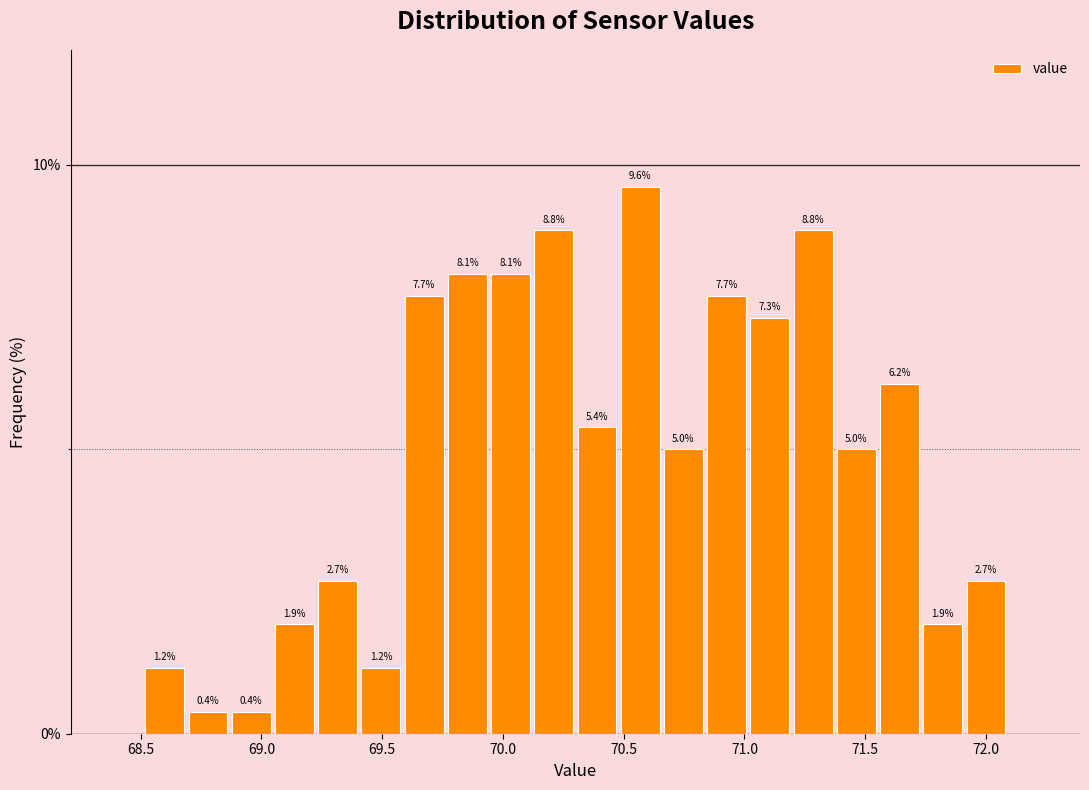

Read against the x-axis, roughly where is the centre of the tallest bar?

70.55